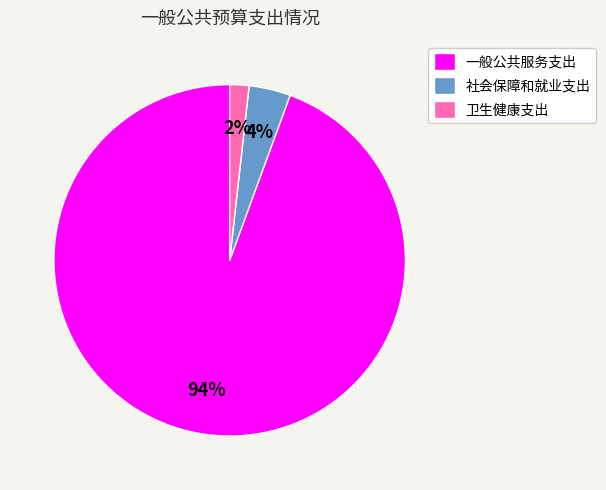

What percentage is the 一般公共服务支出 slice, to the nearest percent?

94%